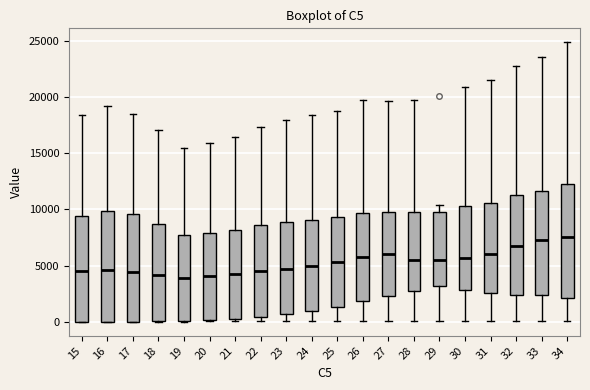

Where does the lower whisker of the box at x = 28 end on the y-axis? The values are not printed on the chart, so give them approximately, as read against the axis.

0